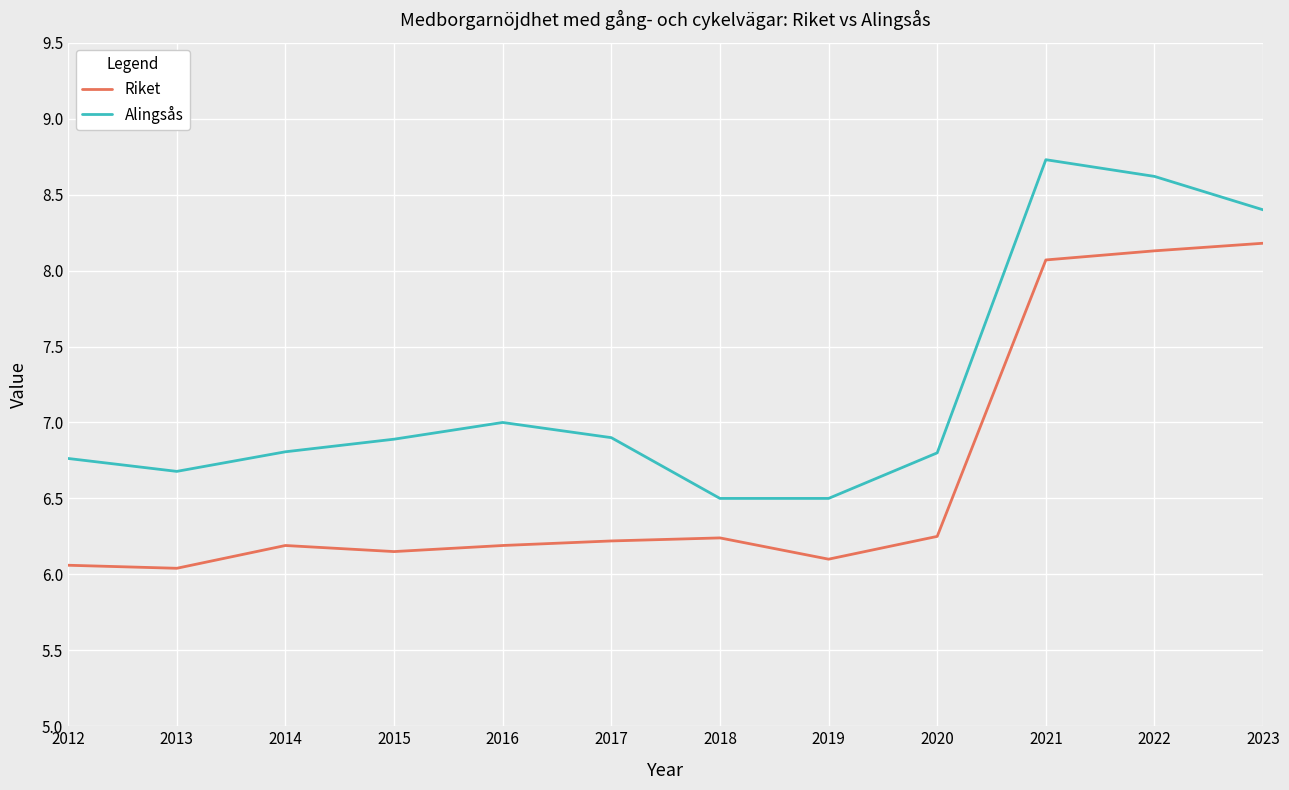

At which label is Alingsås closest to 7?

2016